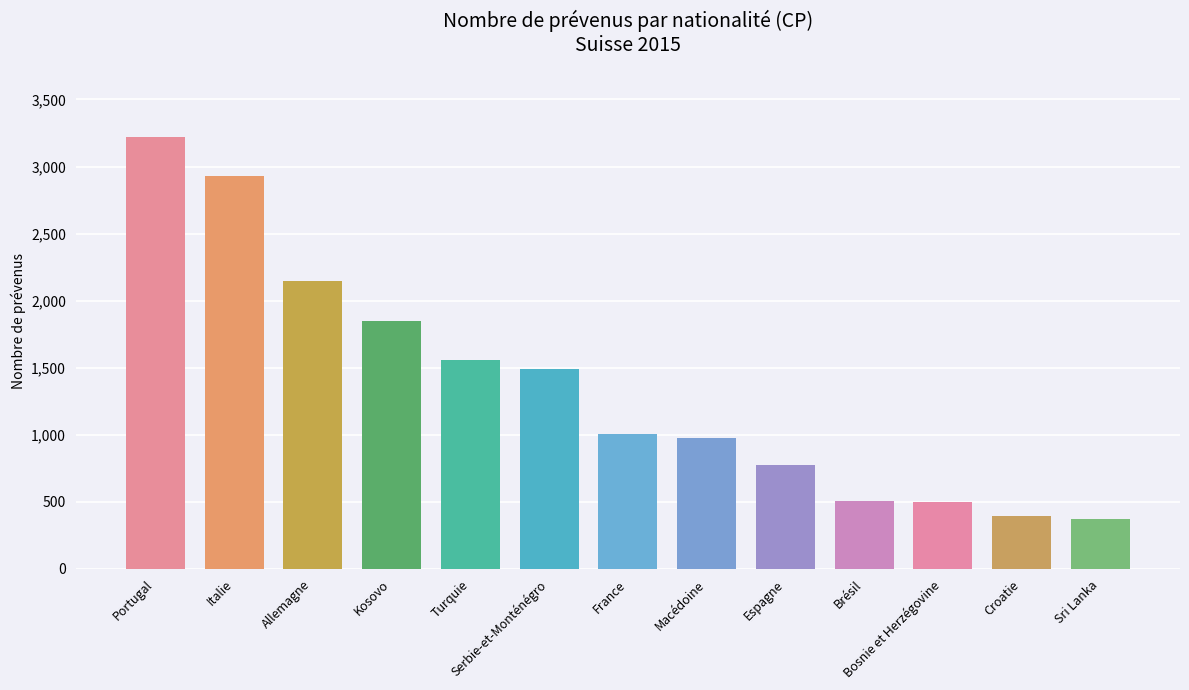

The value at Kosovo is 1849. True or false?

True